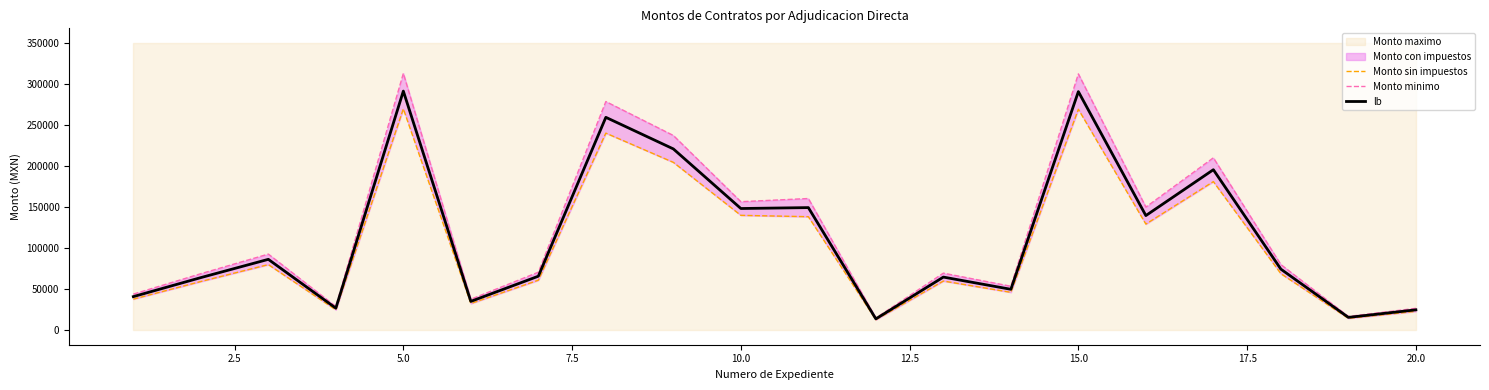

What is the lowest value of the lb series?

13965.5